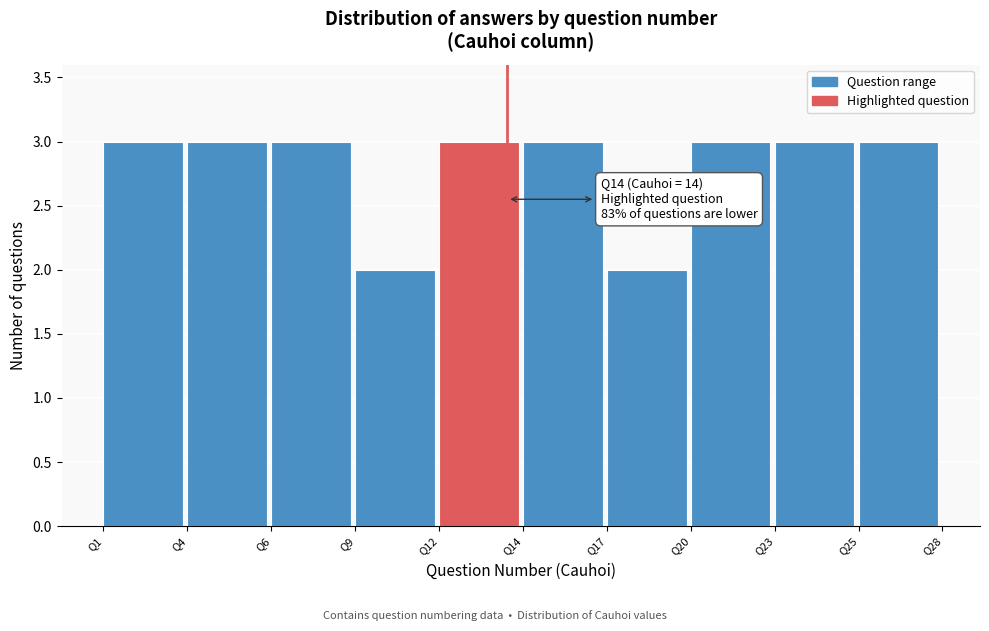

Reading left to right, what are all the values shown in this chart?

Q1=3	Q4=3	Q6=3	Q9=2	Q12=3	Q14=3	Q17=2	Q20=3	Q23=3	Q25=3